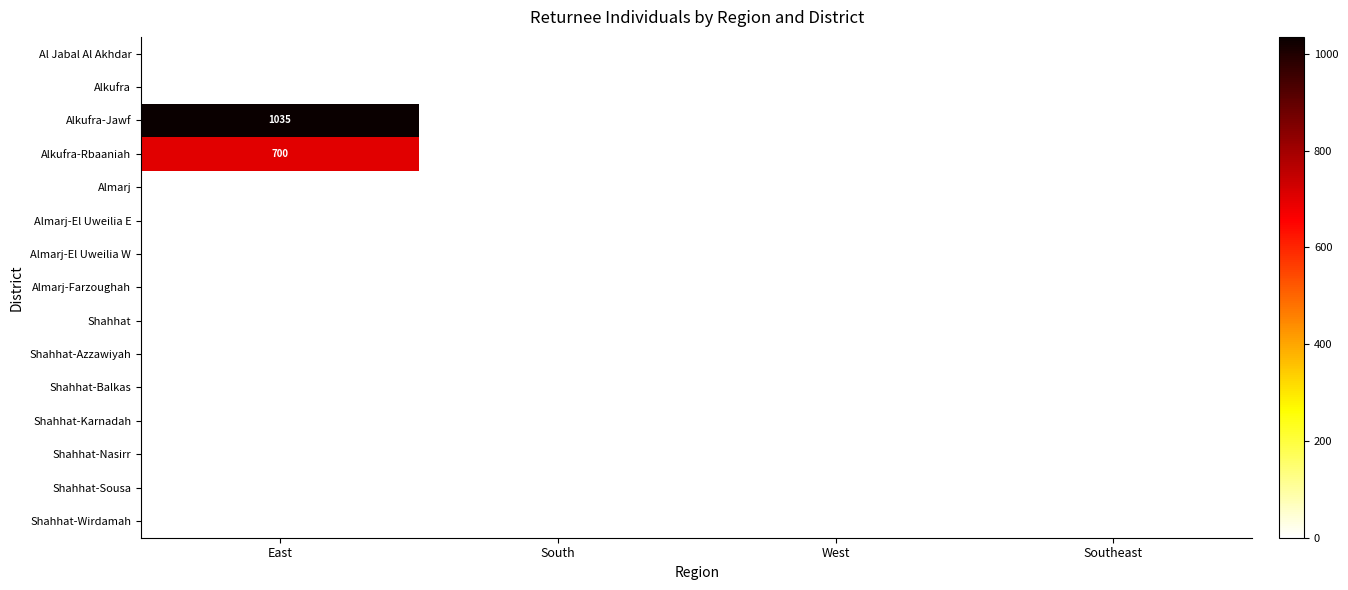

Count the number of data series in this chart.

15